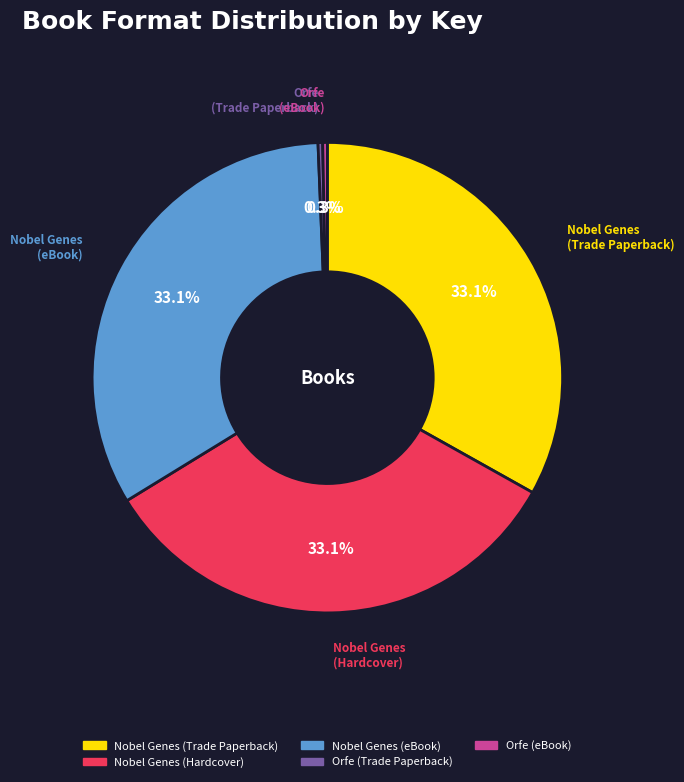

Do Nobel Genes (eBook) and Orfe (Trade Paperback) together represent more than half of the pie?

No